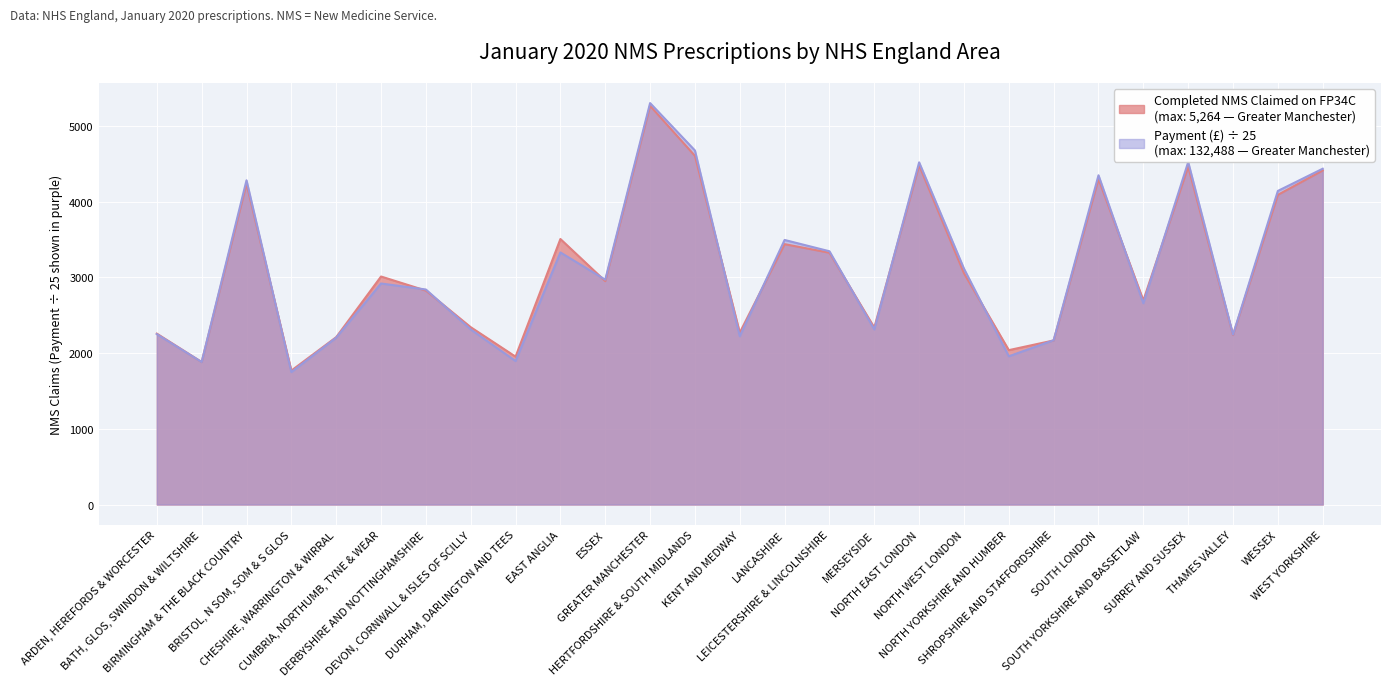

List the labels in order of Completed NMS Claimed on FP34C value, largest first.

GREATER MANCHESTER, HERTFORDSHIRE & SOUTH MIDLANDS, NORTH EAST LONDON, SURREY AND SUSSEX, WEST YORKSHIRE, SOUTH LONDON, BIRMINGHAM & THE BLACK COUNTRY, WESSEX, EAST ANGLIA, LANCASHIRE, LEICESTERSHIRE & LINCOLNSHIRE, NORTH WEST LONDON, CUMBRIA, NORTHUMB, TYNE & WEAR, ESSEX, DERBYSHIRE AND NOTTINGHAMSHIRE, SOUTH YORKSHIRE AND BASSETLAW, DEVON, CORNWALL & ISLES OF SCILLY, MERSEYSIDE, KENT AND MEDWAY, ARDEN, HEREFORDS & WORCESTER, THAMES VALLEY, CHESHIRE, WARRINGTON & WIRRAL, SHROPSHIRE AND STAFFORDSHIRE, NORTH YORKSHIRE AND HUMBER, DURHAM, DARLINGTON AND TEES, BATH, GLOS, SWINDON & WILTSHIRE, BRISTOL, N SOM, SOM & S GLOS